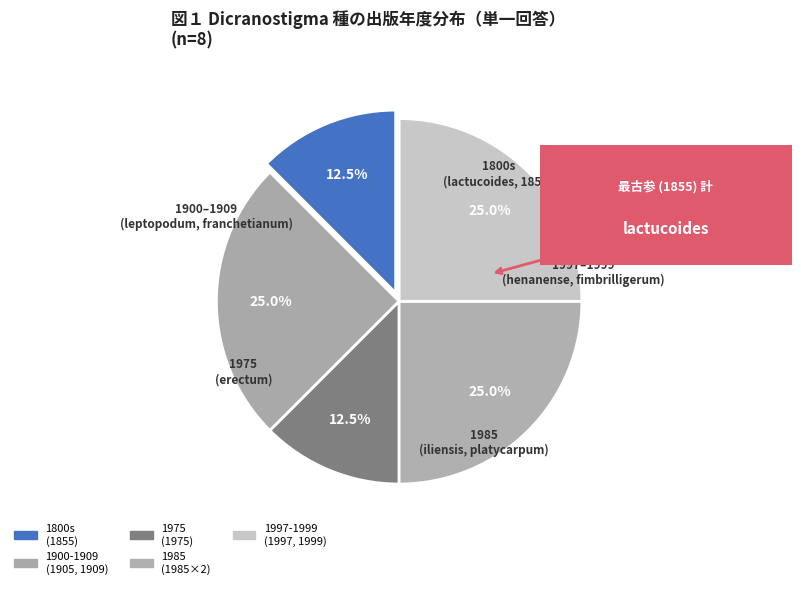

Which slice is the smallest?

lactucoides